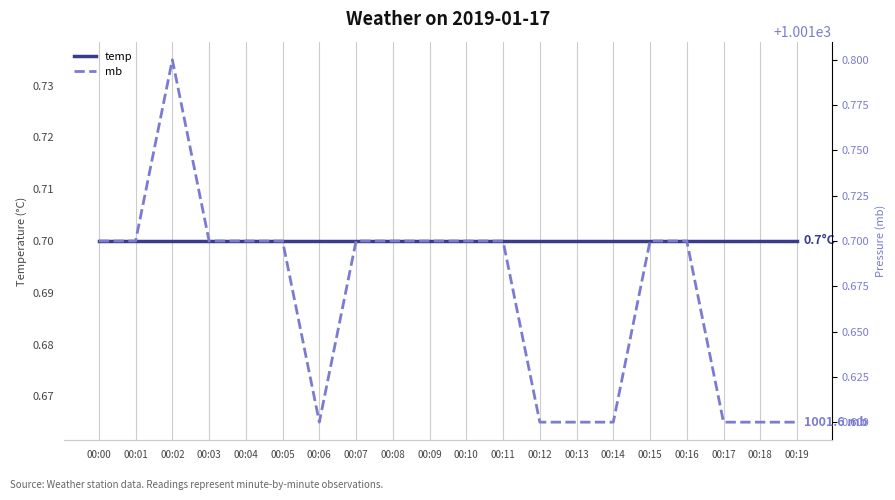

How many lines are shown in the chart?

2